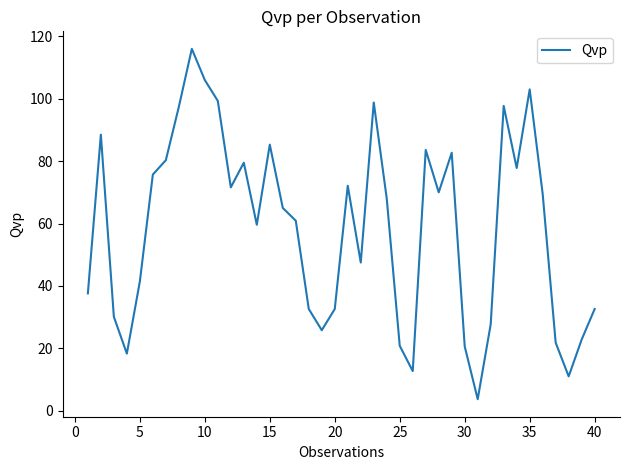

What is the difference between the maximum and minimum values?

112.3